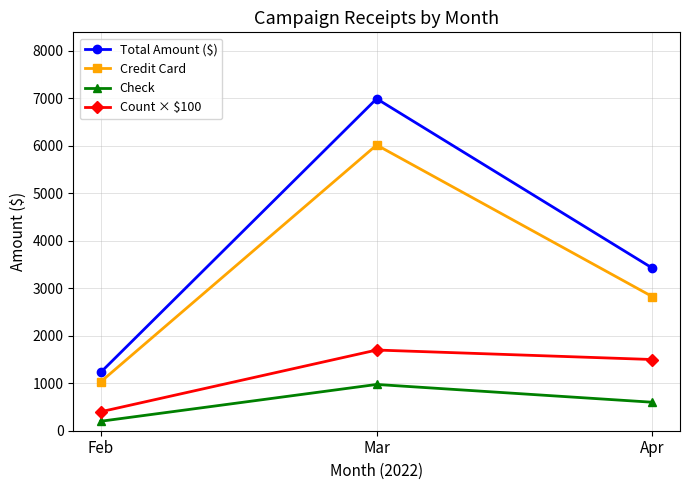

Where does the Count × $100 series first go above 1500?

Mar